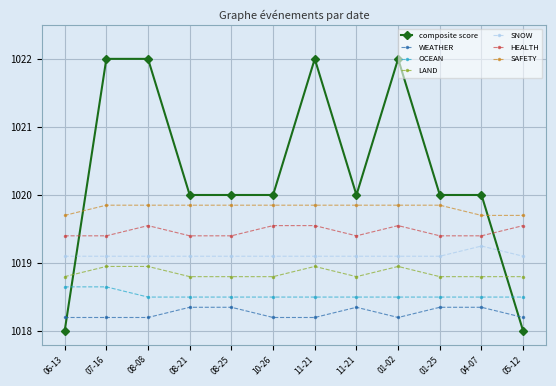

What is the minimum value for OCEAN?

1018.5